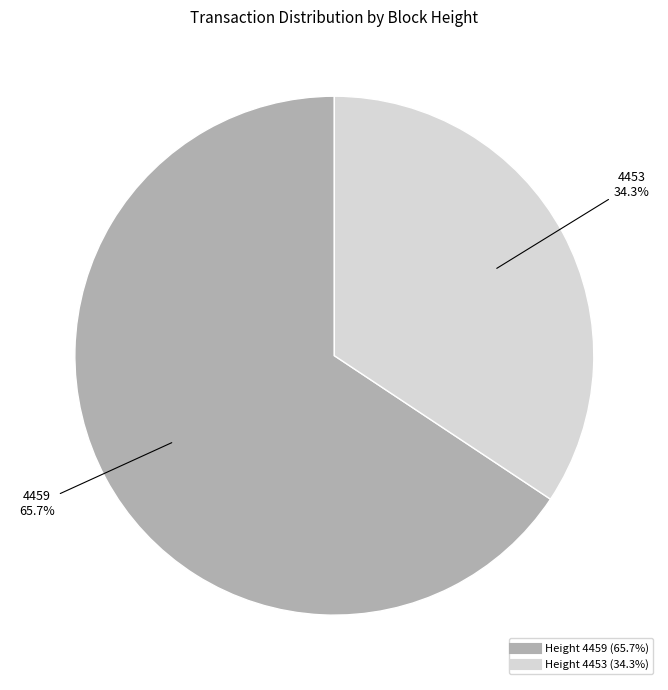

Does any single category account for the majority?

Yes